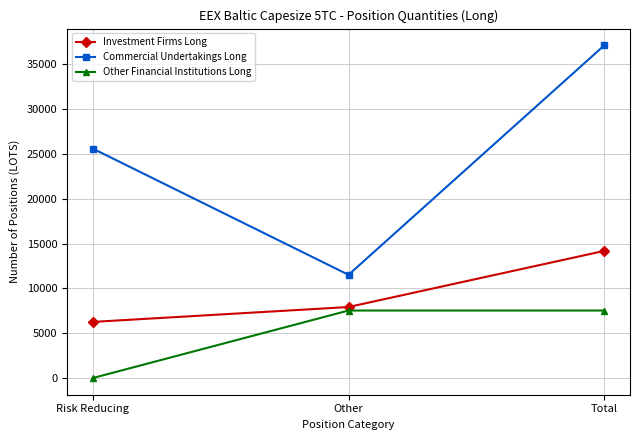

The value of Other Financial Institutions Long at Other is 7532.6. True or false?

True